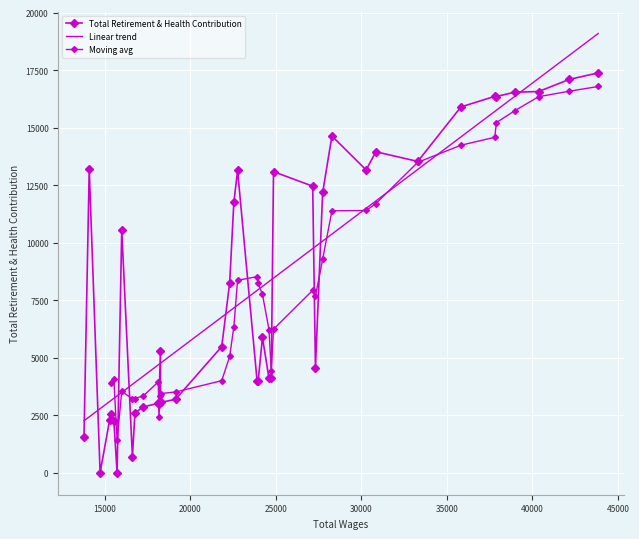

What is the change in value from 3 to 8?

-2590